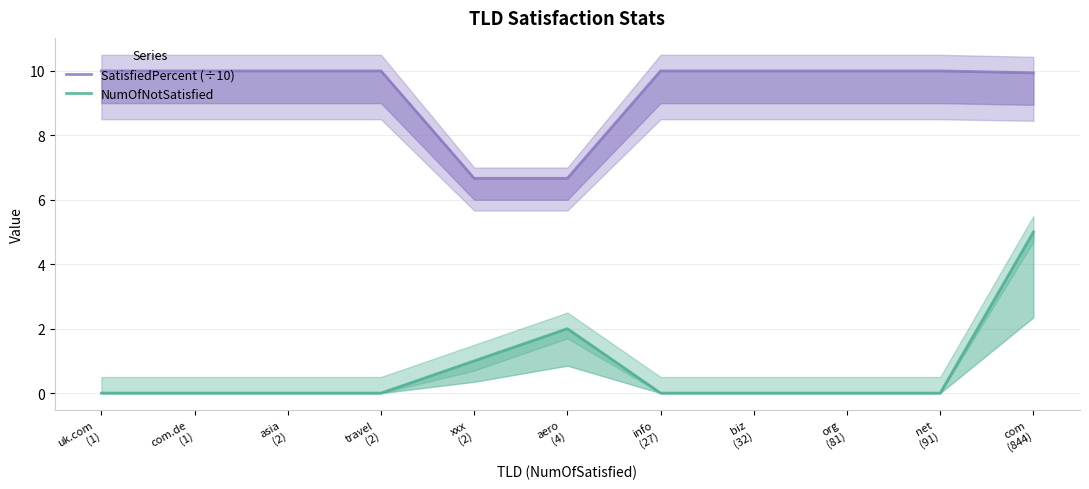

At which category is the sum across all series the highest?

com
(844)